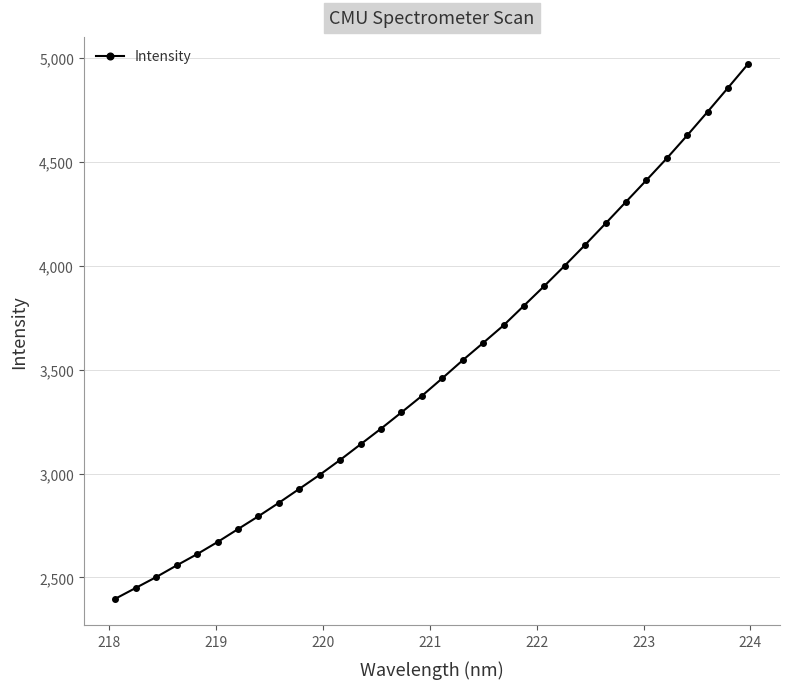

Reading left to right, list all the values displayed in this chart.

2397.0	2449.1	2501.4	2557.5	2611.8	2670.1	2732.3	2794.3	2859.0	2926.1	2993.8	3065.6	3140.8	3216.1	3294.4	3374.0	3458.7	3545.6	3628.9	3713.5	3808.3	3903.4	4001.2	4101.5	4204.5	4308.6	4412.7	4518.0	4628.4	4742.0	4857.7	4974.2